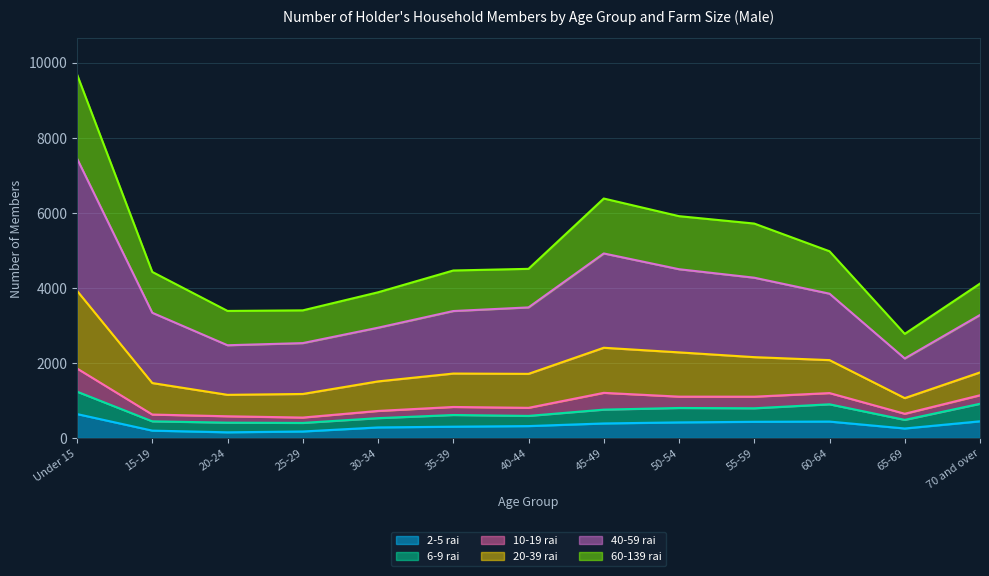

List the labels in order of 20-39 rai value, smallest first.

65-69, 20-24, 25-29, 30-34, 70 and over, 15-19, 35-39, 40-44, 60-64, 55-59, 50-54, 45-49, Under 15